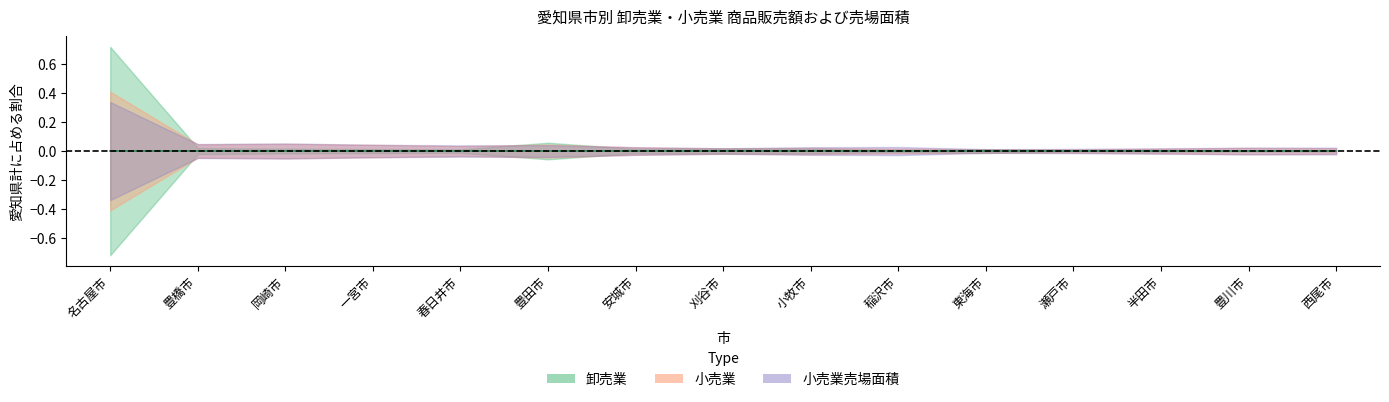

What is the approximate value of 卸売業（百万円） at 安城市, to the nearest 100?

476800